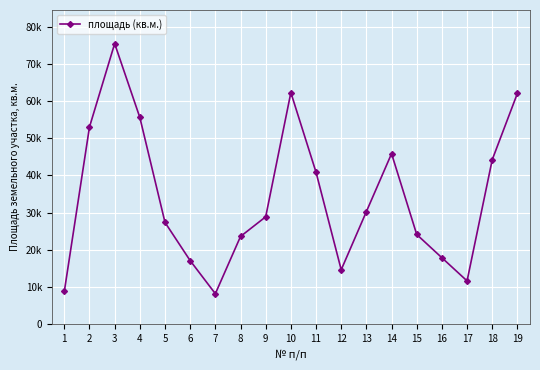

Is this an area chart (filled region under the line)?

No